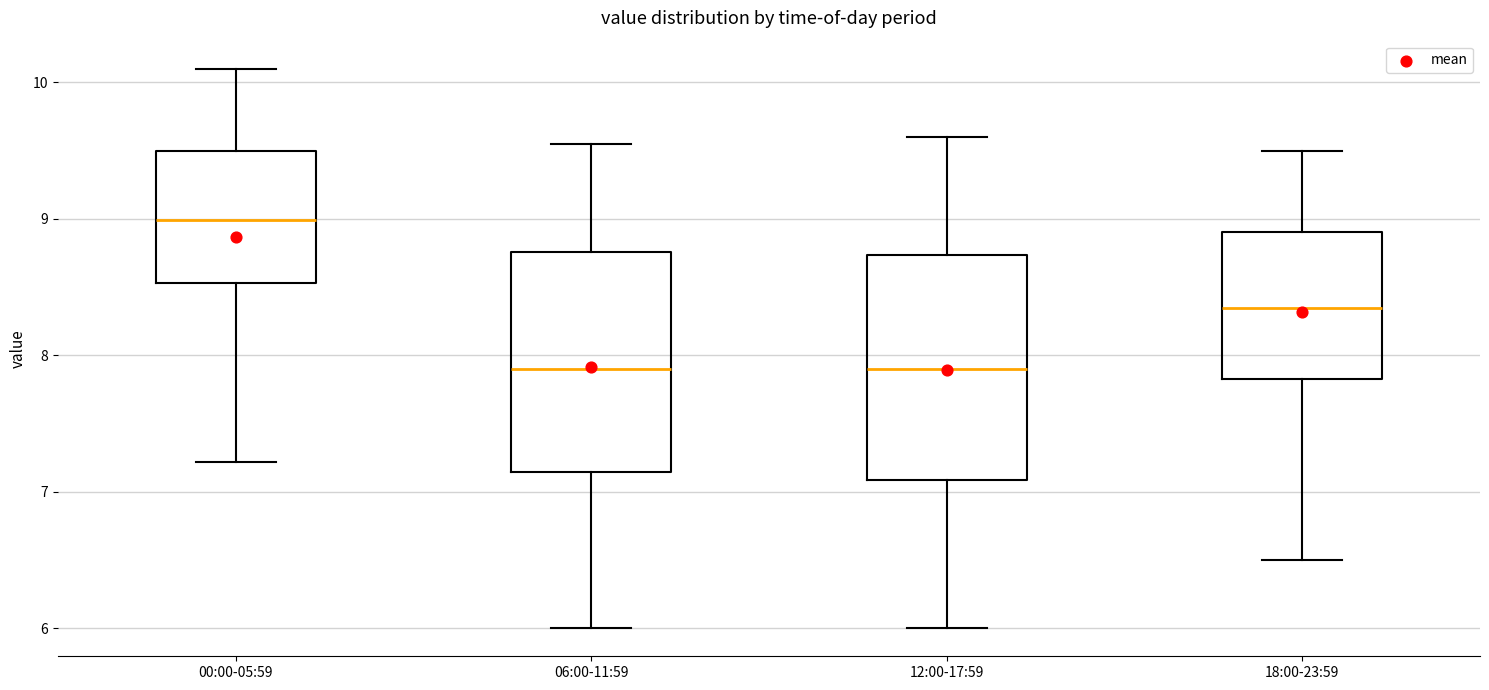

Reading left to right, read every box against the y-axis: the position of its median line, the range the box covers, and the ends of its whiskers. The values are not printed on the chart, so give them approximately, as read against the axis.

00:00-05:59: median 9.0, box 8.5 to 9.5, whiskers 7.2 to 10.1
06:00-11:59: median 7.9, box 7.1 to 8.8, whiskers 6.0 to 9.6
12:00-17:59: median 7.9, box 7.1 to 8.7, whiskers 6.0 to 9.6
18:00-23:59: median 8.4, box 7.8 to 8.9, whiskers 6.5 to 9.5